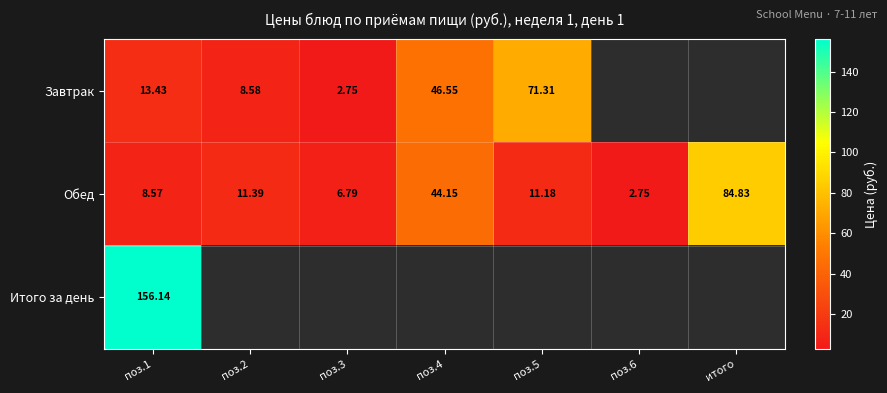

Rank the series by their maximum value, from highest to lowest.

Итого за день, Обед, Завтрак